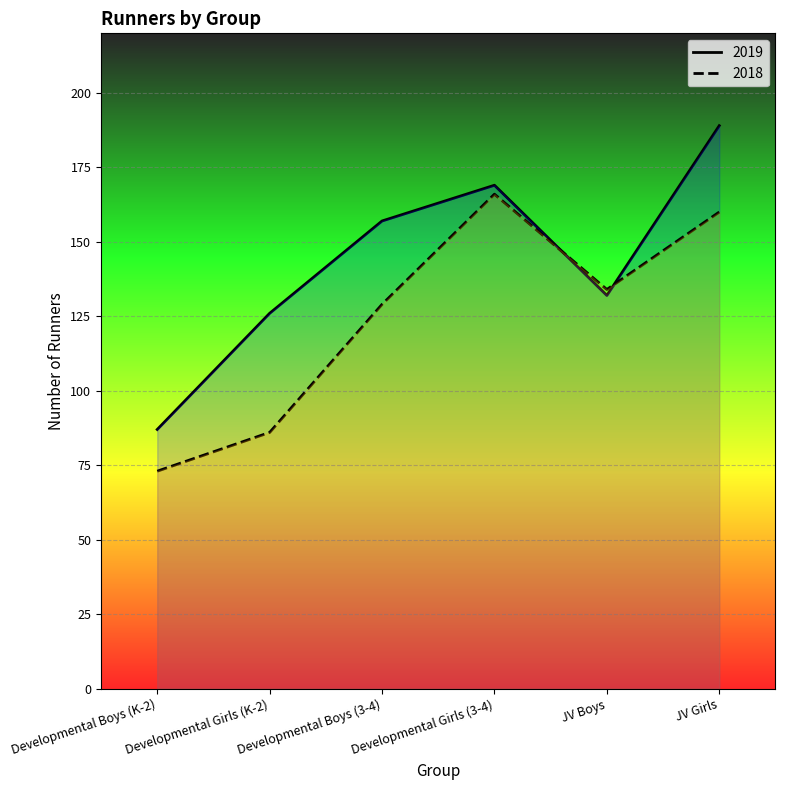

At which label is 2018 closest to 119?

Developmental Boys (3-4)